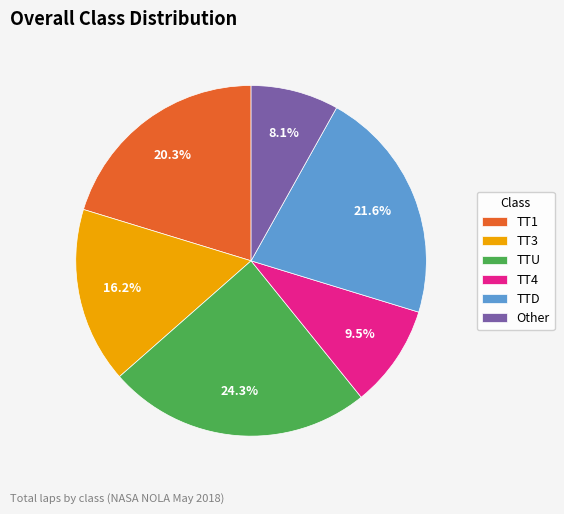

Is there a majority slice in this chart?

No